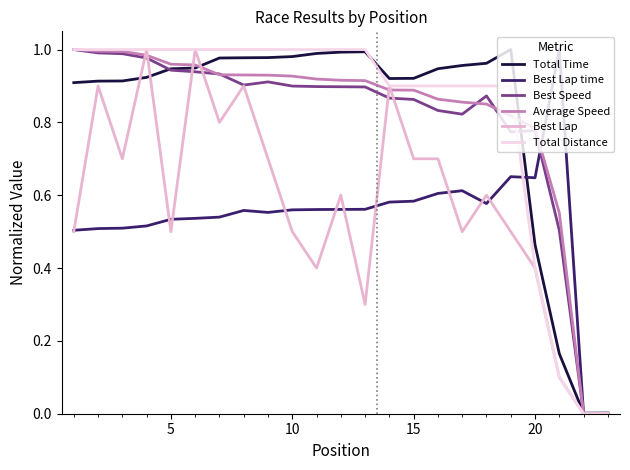

What is the difference between the maximum and minimum values in the Best Speed series?

1.0